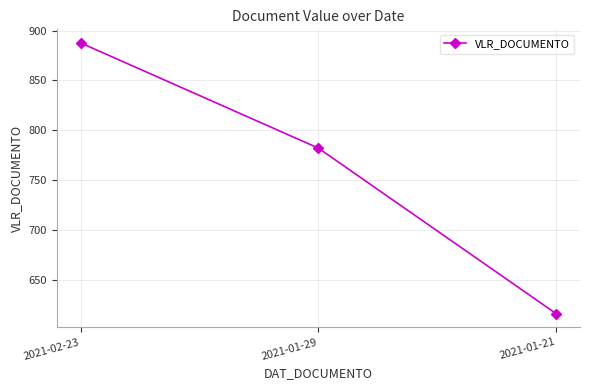

Reading right to left, what are all the values shown in this chart?

2021-01-21=615.7	2021-01-29=782.0	2021-02-23=887.7